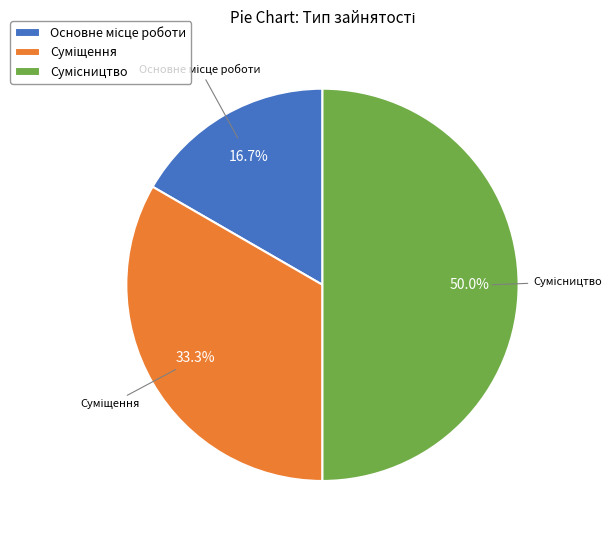

What is the ratio of the value at Суміщення to the value at Сумісництво?

0.7